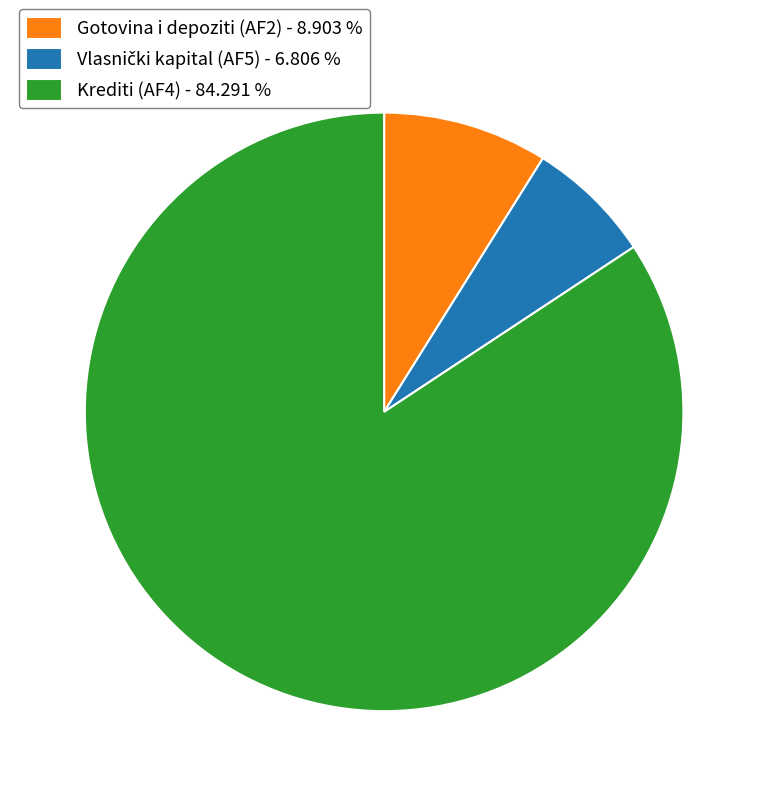

Which slice represents more than half of the pie?

Krediti (AF4) - 84.291 %